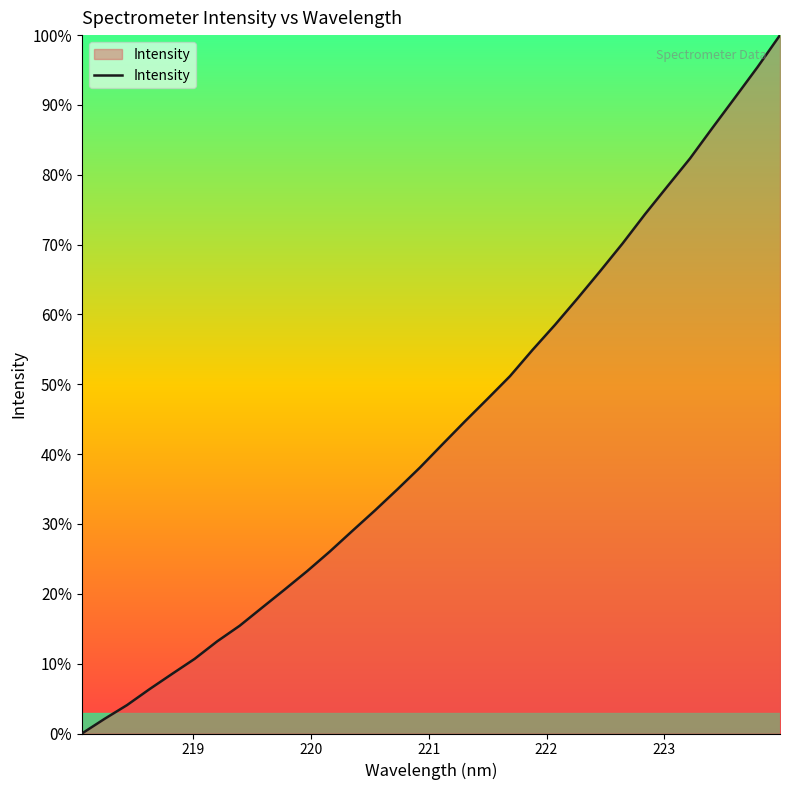

What is the maximum value shown in the chart?

100.0